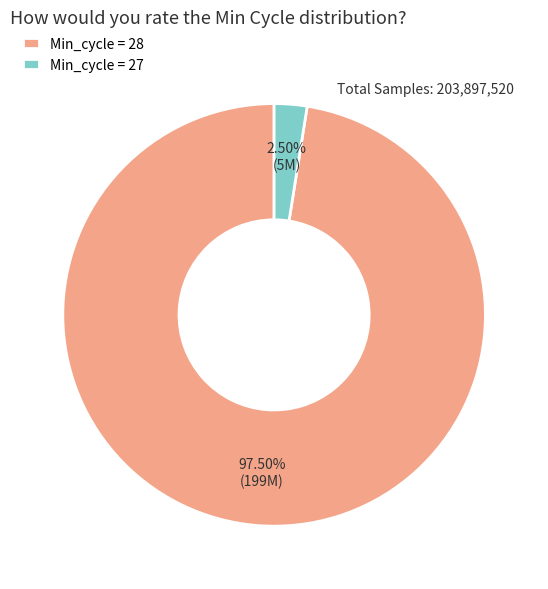

To the nearest percent, what is the difference between the largest and smallest slice percentages?

95%